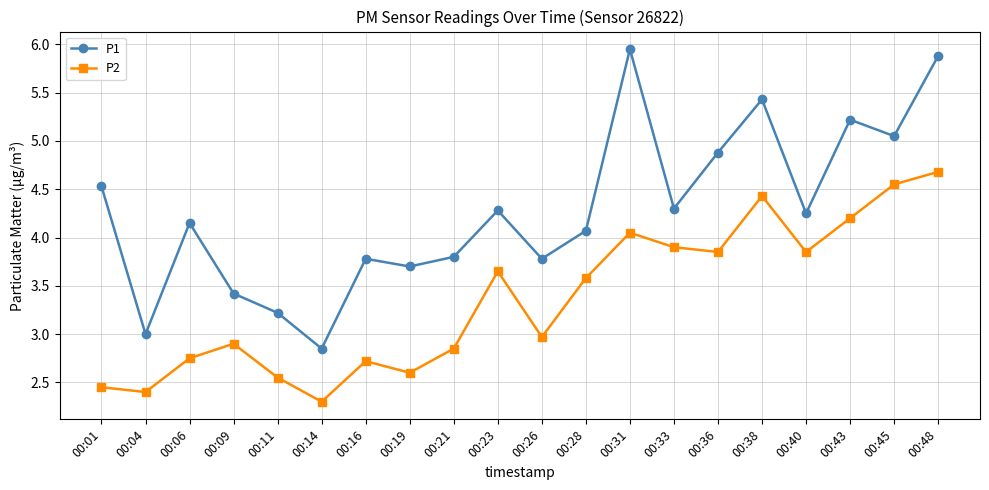

What is the spread (max minus min) of values at 00:40?

0.4